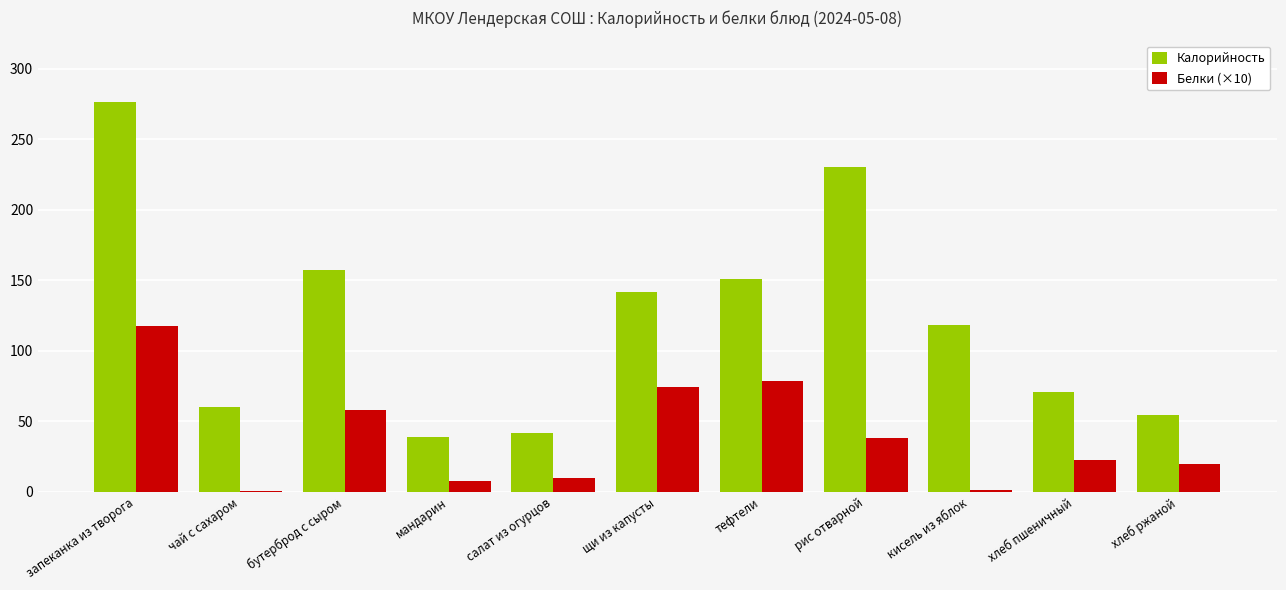

What is the difference between the Белки (×10) values at щи из капусты and салат из огурцов?

64.5